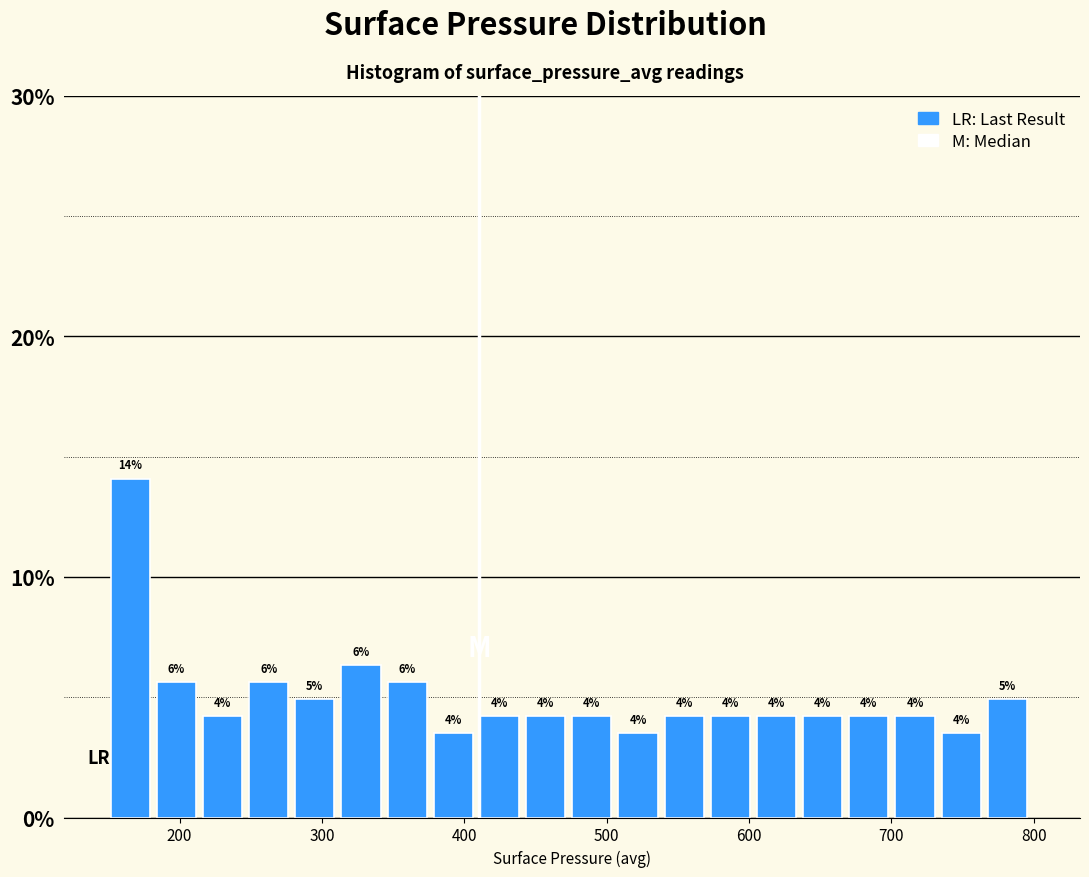

Around what value on the x-axis is the tallest bar? Give the approximate position of its centre, as read against the axis.

170